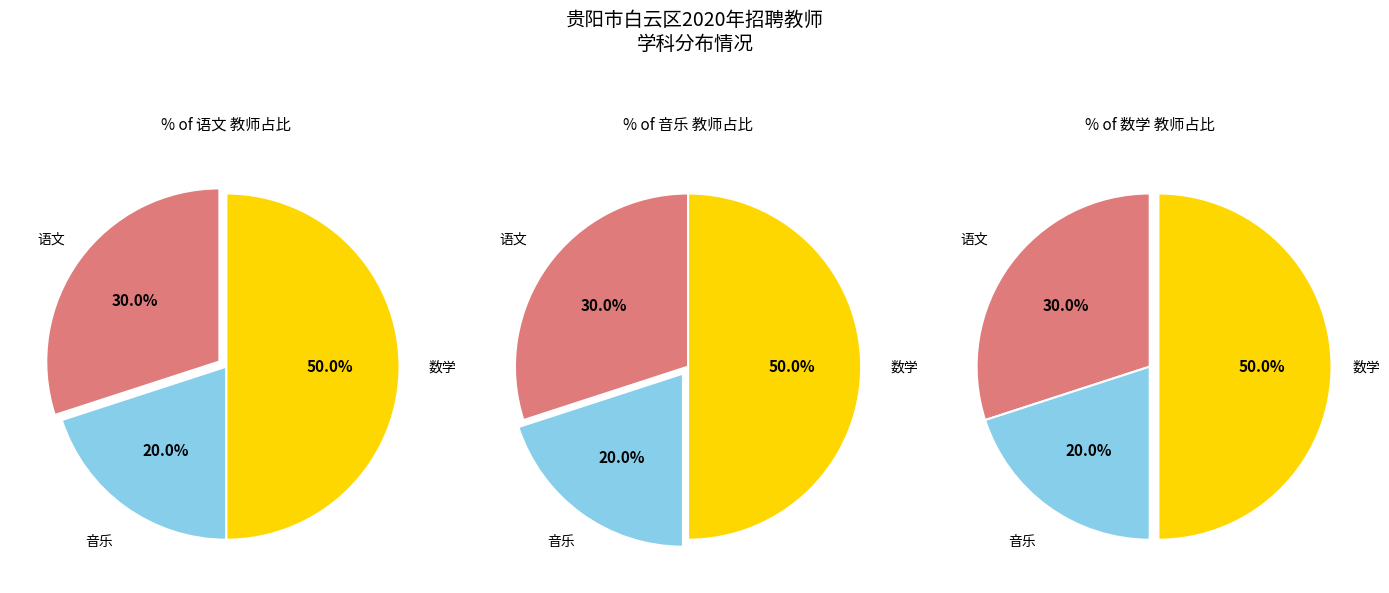

Between 音乐 and 数学, which is larger?

数学